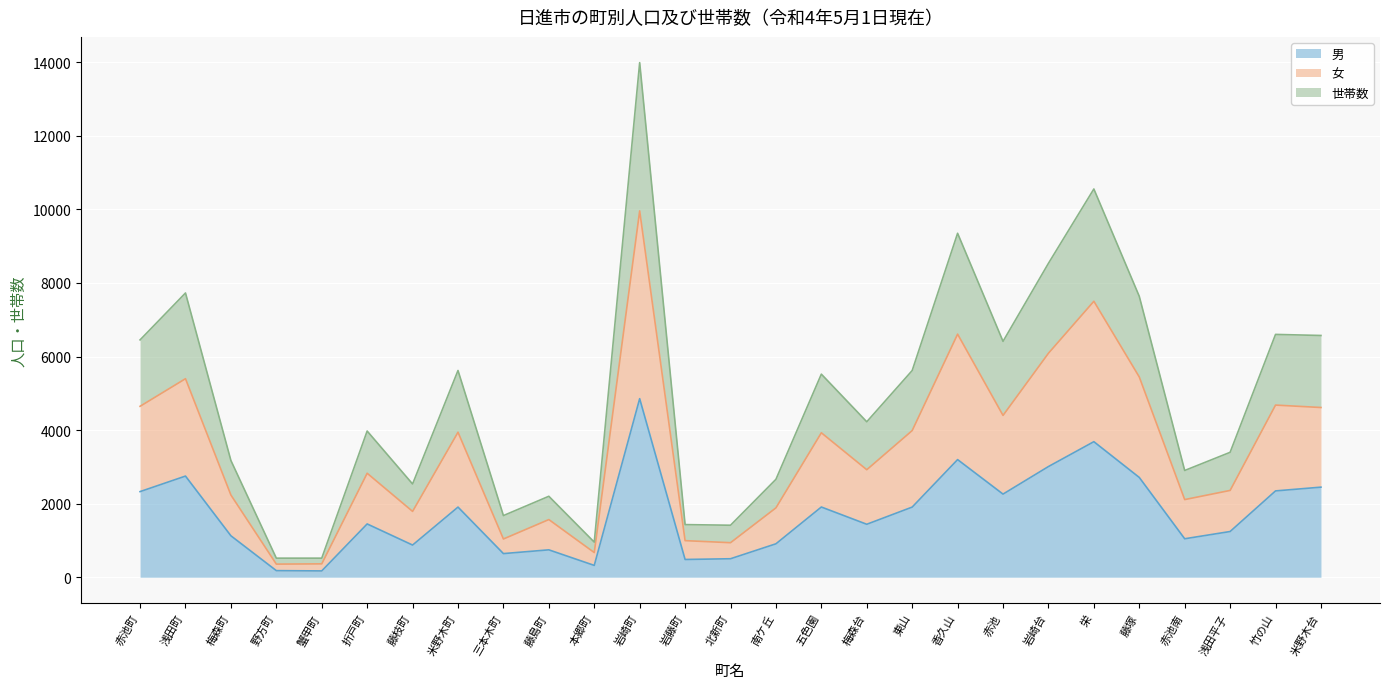

At which label does 世帯数 first exceed 4226?

赤池町